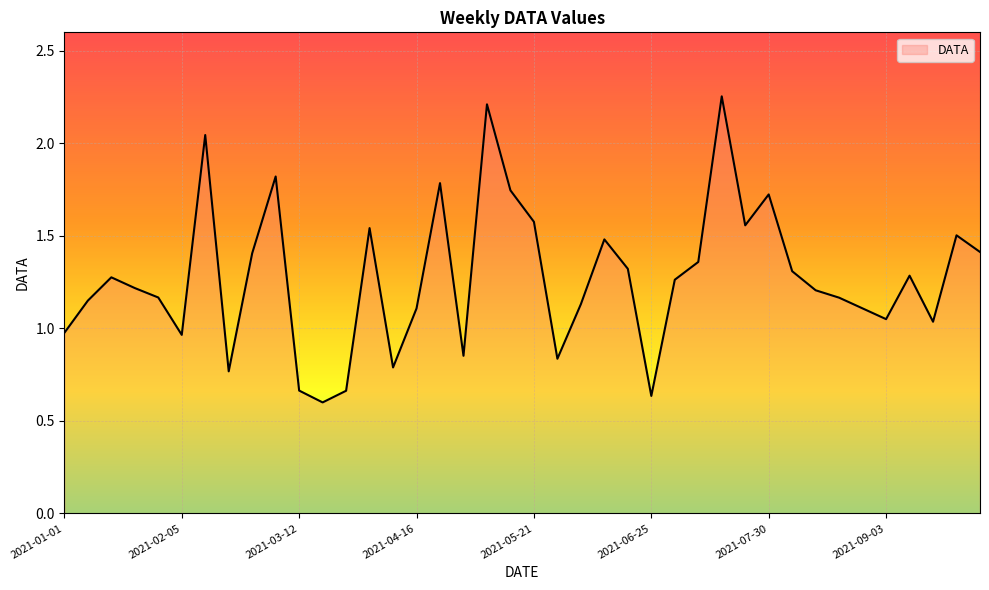

How many lines are shown in the chart?

1